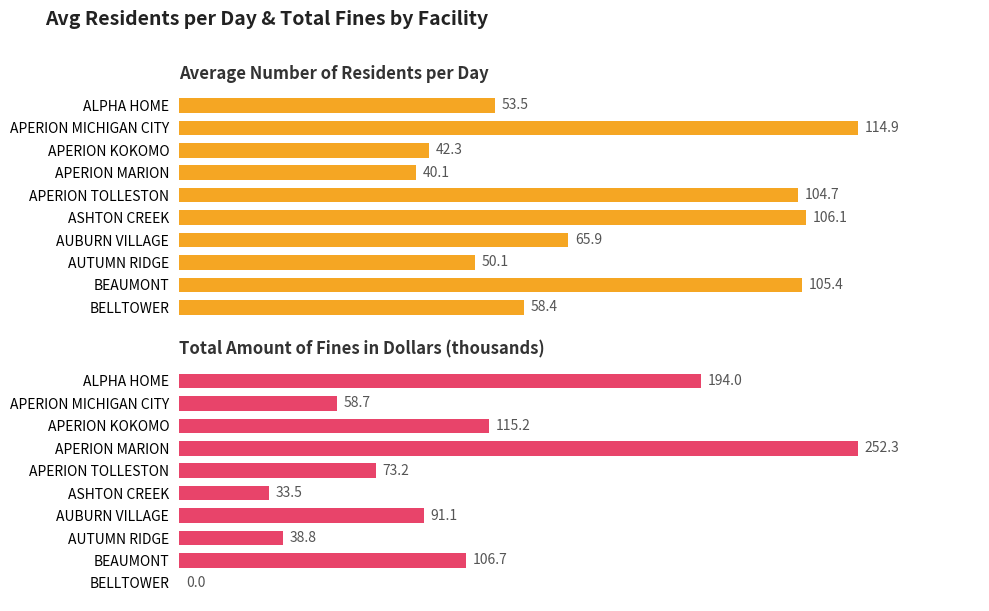

What is the approximate value of Total Amount of Fines in Dollars (thousands) at APERION MARION?

252.3